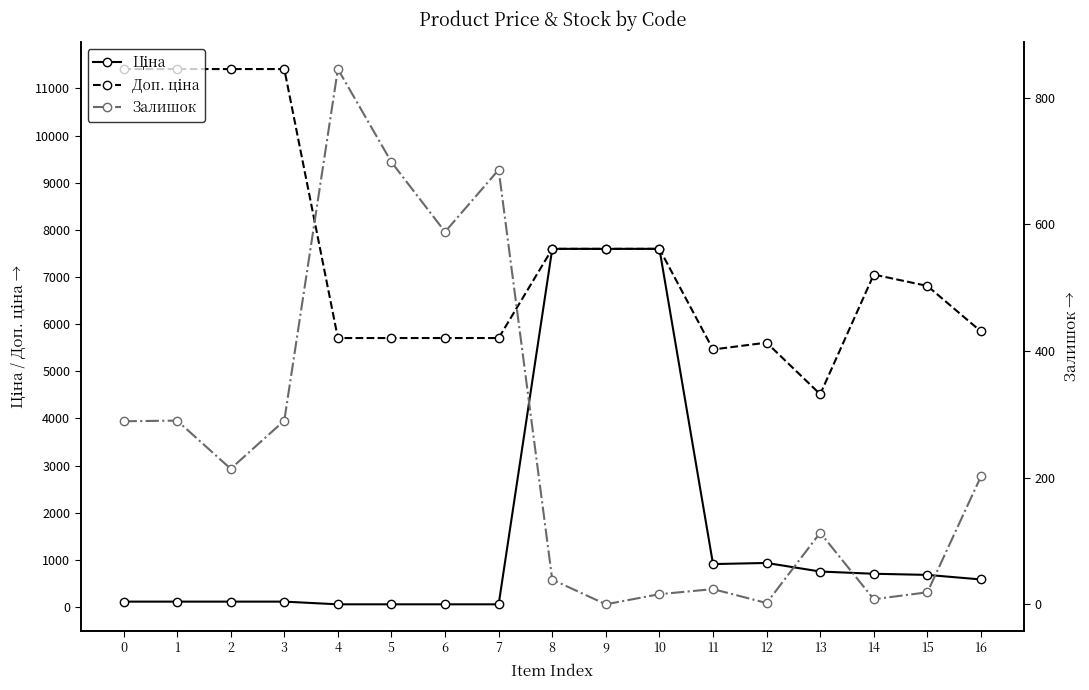

Reading left to right, extract all data points from this chart.

Ціна: 114.1	114.1	114.1	114.1	57.0	57.0	57.0	57.0	7596.5	7596.5	7596.5	910.4	934.5	752.2	705.1	681.0	584.4
Доп. ціна: 11410.0	11410.0	11410.0	11410.0	5705.0	5705.0	5705.0	5705.0	7596.5	7596.5	7596.5	5462.3	5607.2	4513.3	7051.3	6809.8	5843.9
Залишок: 289.0	290.0	214.0	290.0	845.0	698.0	588.0	686.0	39.0	0.0	16.0	24.0	2.0	113.0	8.0	19.0	202.0